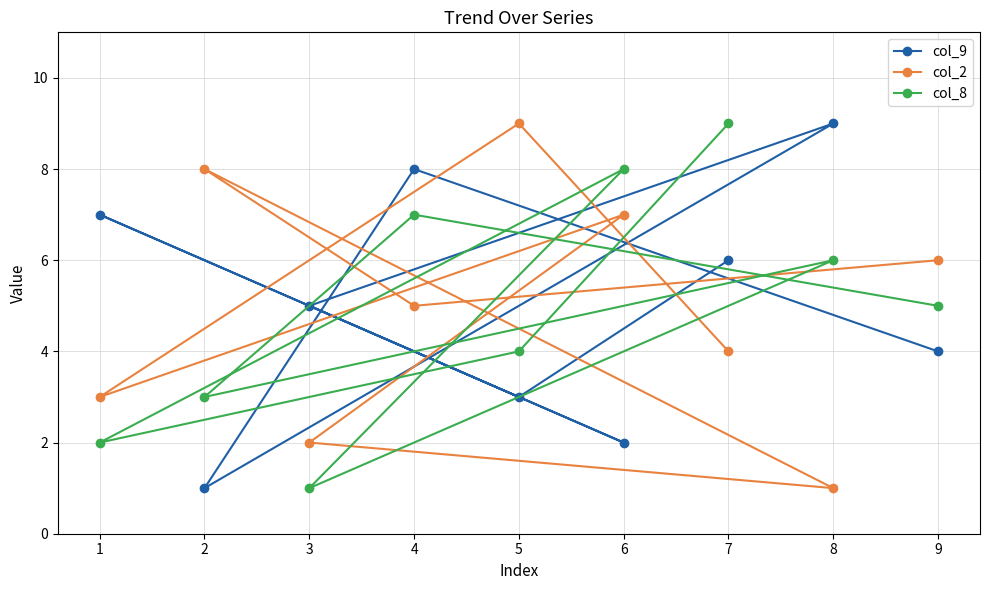

What is the maximum value shown in the chart?

9